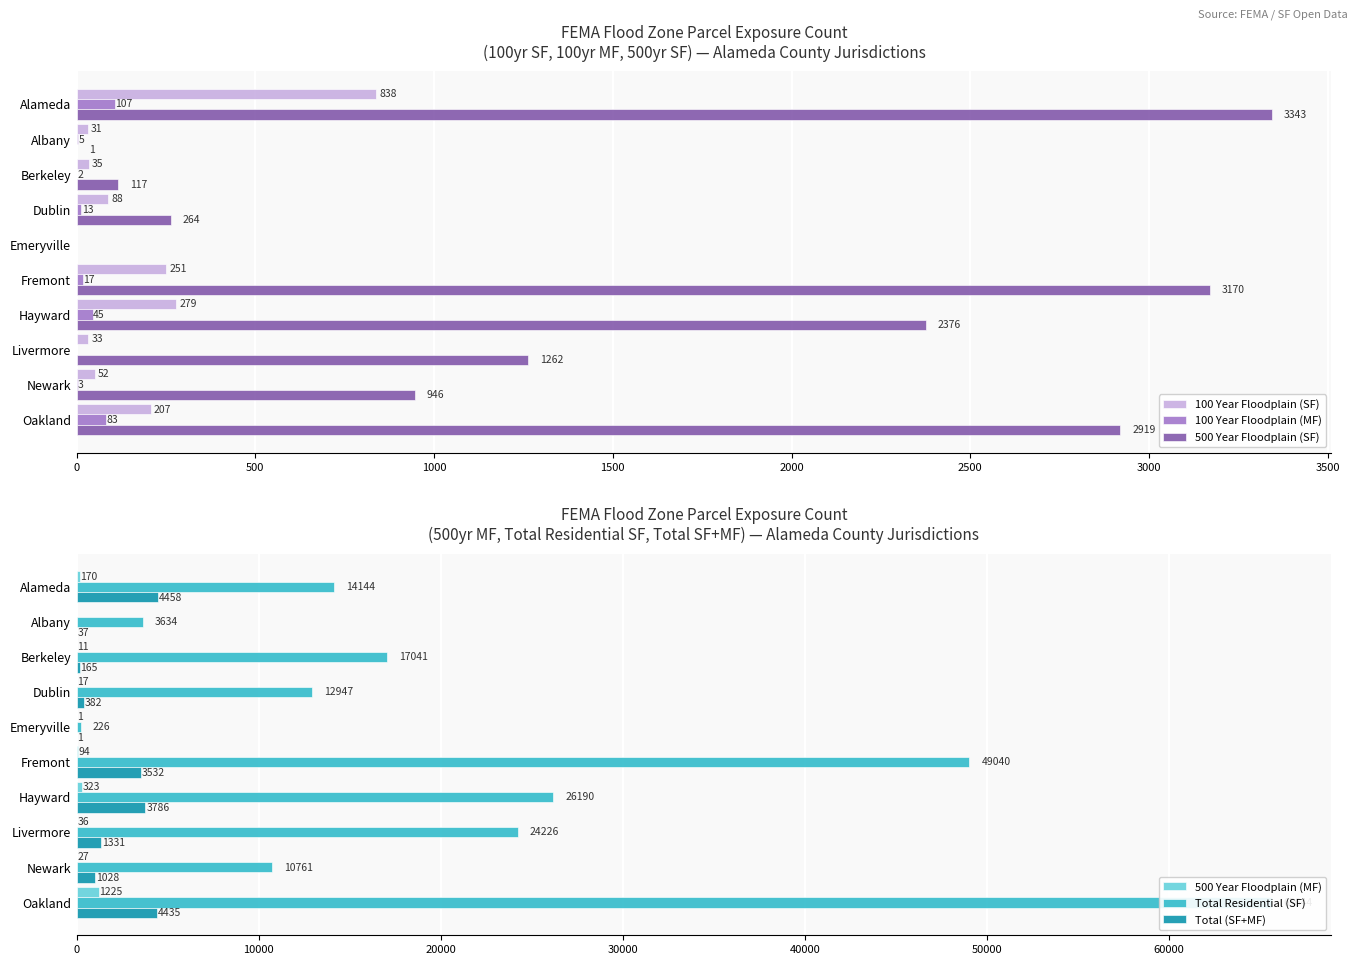

Is the value of 100 Year Floodplain (SF) at Oakland greater than the value of 100 Year Floodplain (MF) at Livermore?

Yes